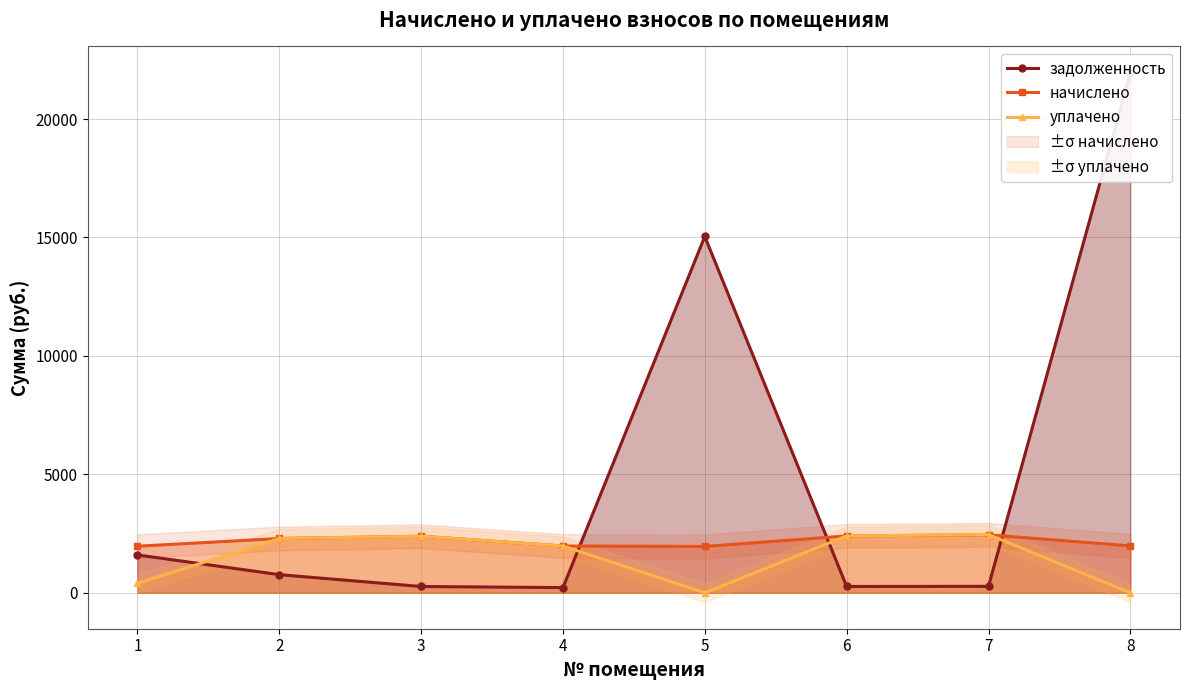

Is the value of начислено at 4 greater than the value of задолженность at 3?

Yes